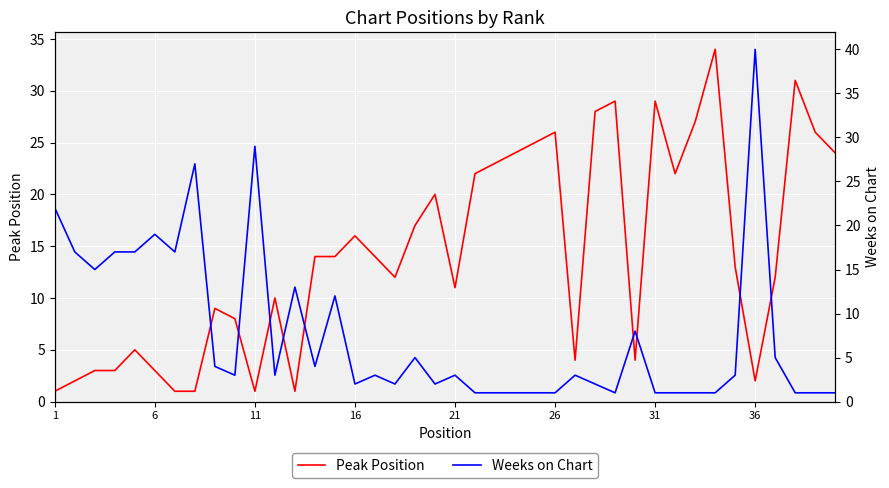

How many times do Peak Position and Weeks on Chart cross each other?

9